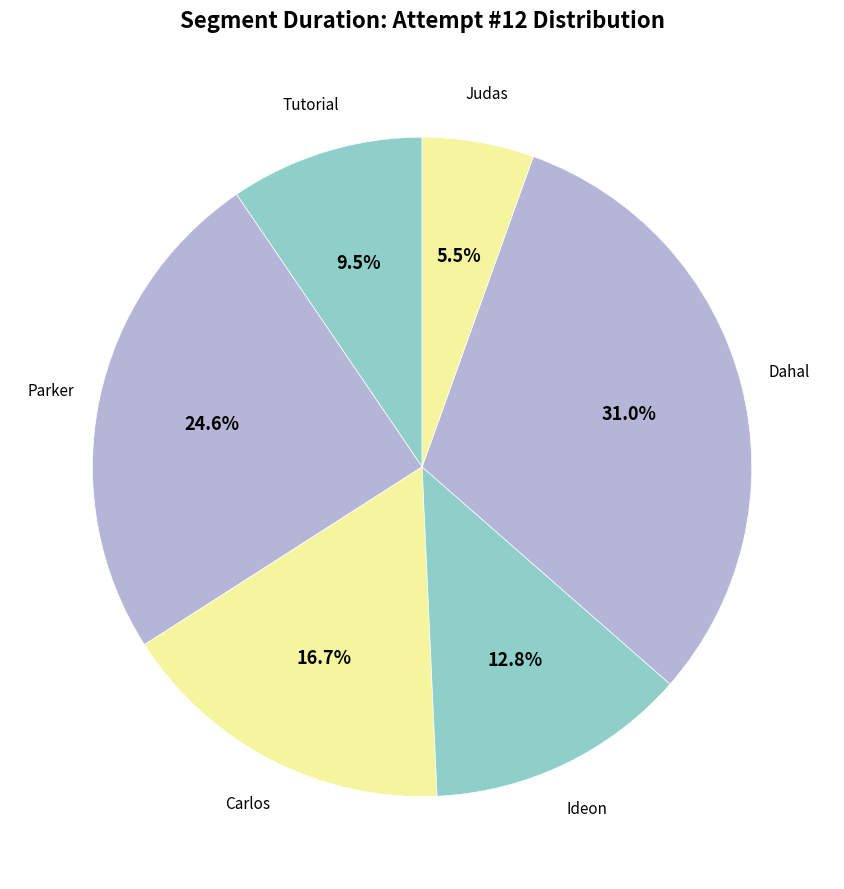

How many slices are in this pie chart?

6